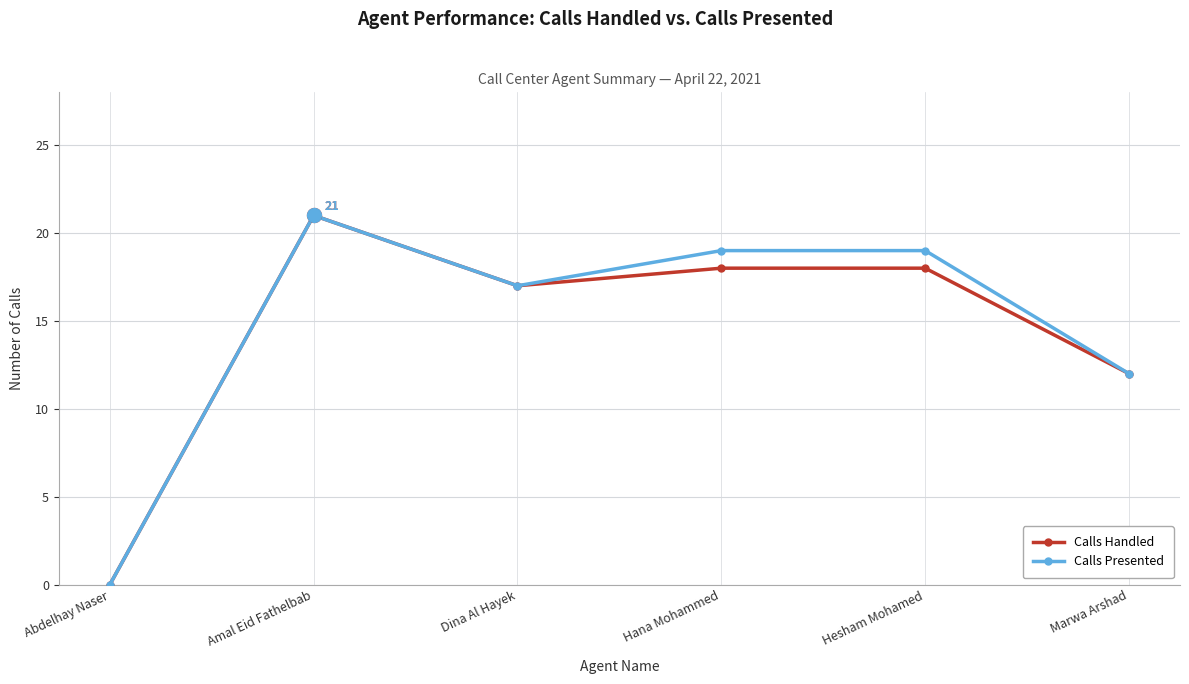

The value of Calls Presented at Abdelhay Naser is 0. True or false?

True